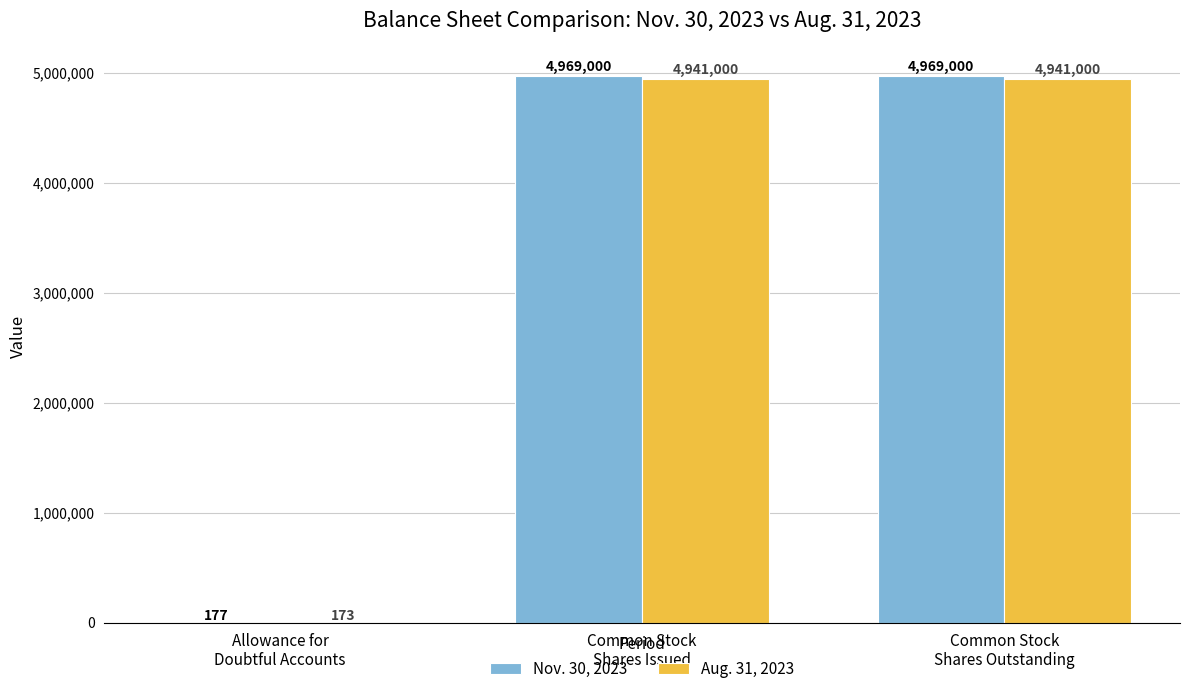

How many series are shown in this chart?

2